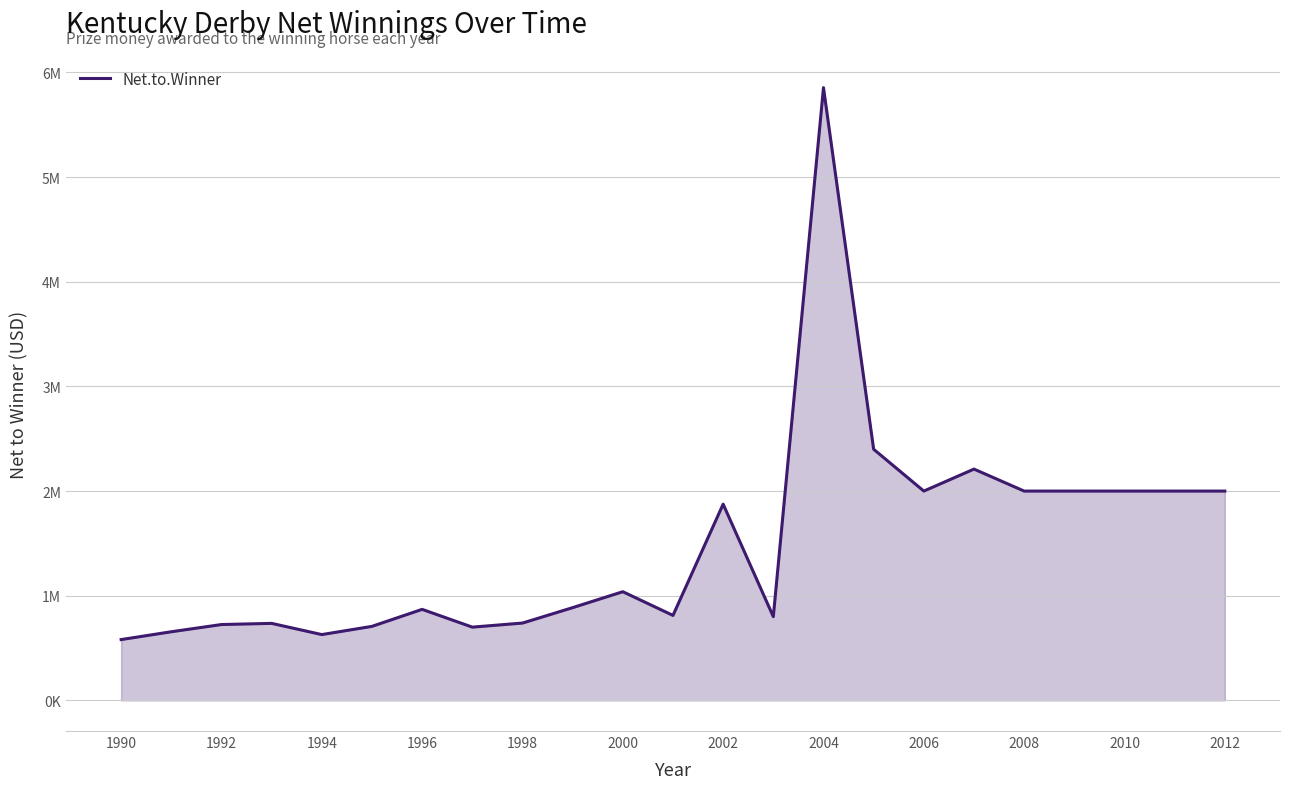

What is the average value?

1487761